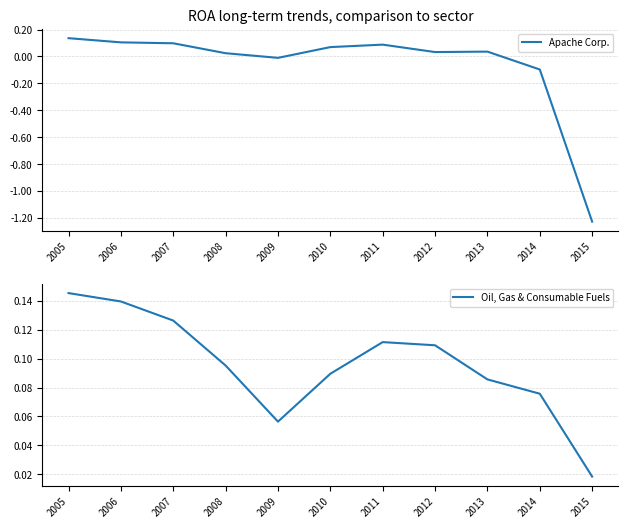

Reading left to right, extract all data points from this chart.

Apache Corp.: 2005=0.1	2006=0.1	2007=0.1	2008=0.0	2009=-0.0	2010=0.1	2011=0.1	2012=0.0	2013=0.0	2014=-0.1	2015=-1.2
Oil, Gas & Consumable Fuels: 2005=0.1	2006=0.1	2007=0.1	2008=0.1	2009=0.1	2010=0.1	2011=0.1	2012=0.1	2013=0.1	2014=0.1	2015=0.0